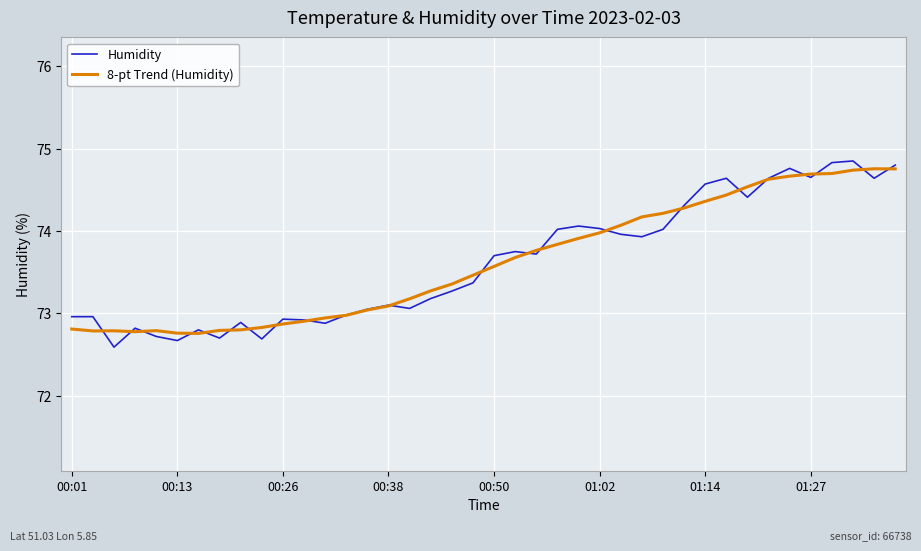

What is the maximum value for 8-pt Trend (Humidity)?

74.8